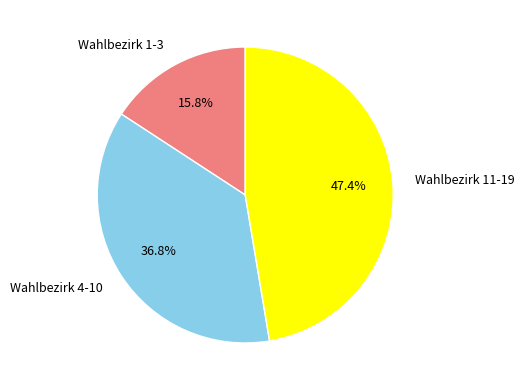

Which slice is the smallest?

Wahlbezirk 1-3